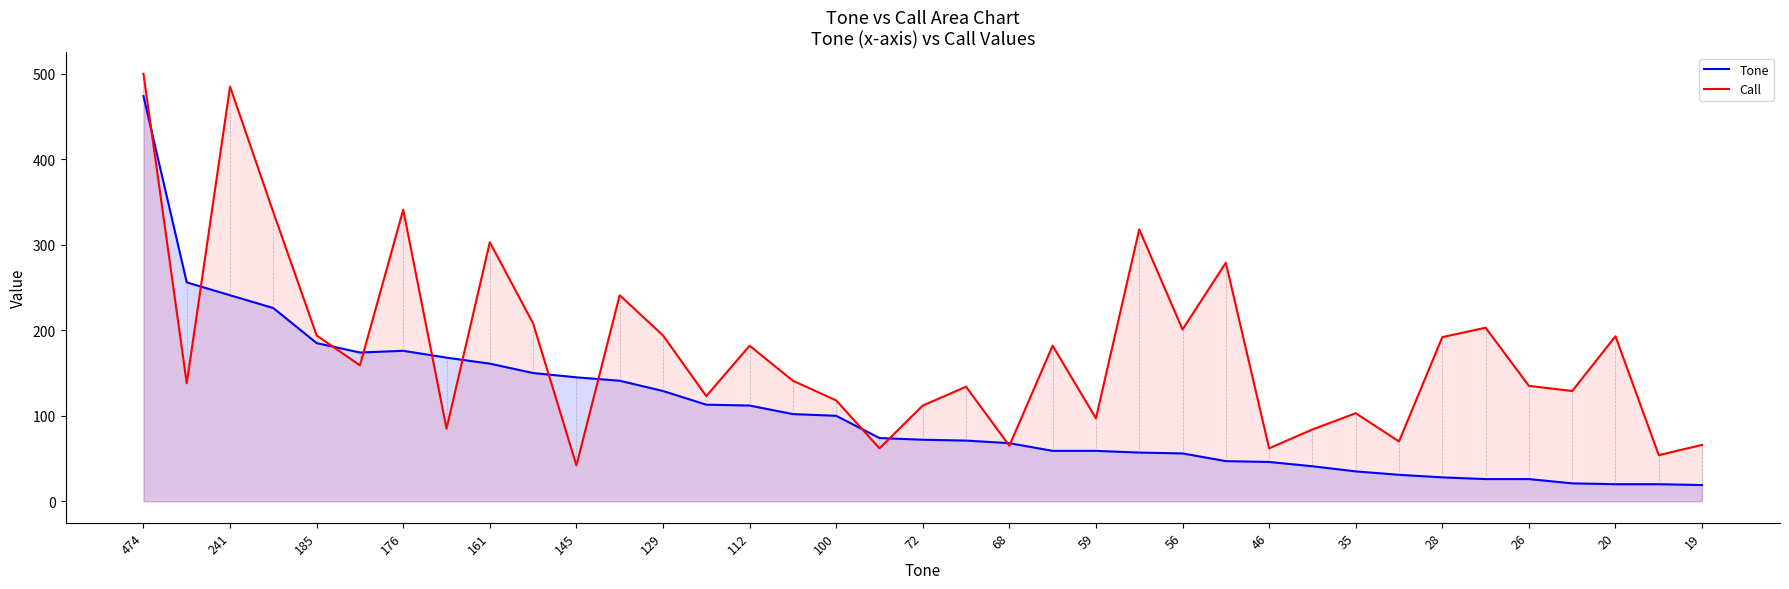

Between 241 and 72, which series saw the biggest shift?

Call